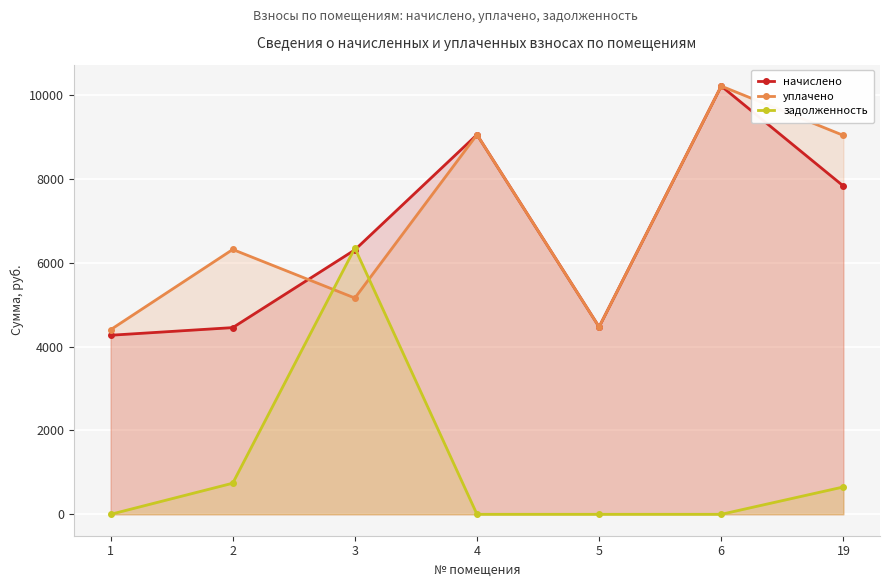

Reading right to left, list all the values displayed in this chart.

начислено: 19=7832.9	6=10217.5	5=4471.2	4=9058.3	3=6309.5	2=4454.6	1=4272.5
уплачено: 19=9040.9	6=10217.5	5=4471.2	4=9058.3	3=5160.4	2=6319.2	1=4404.4
задолженность: 19=652.7	6=0.0	5=0.0	4=0.0	3=6352.5	2=742.4	1=0.0